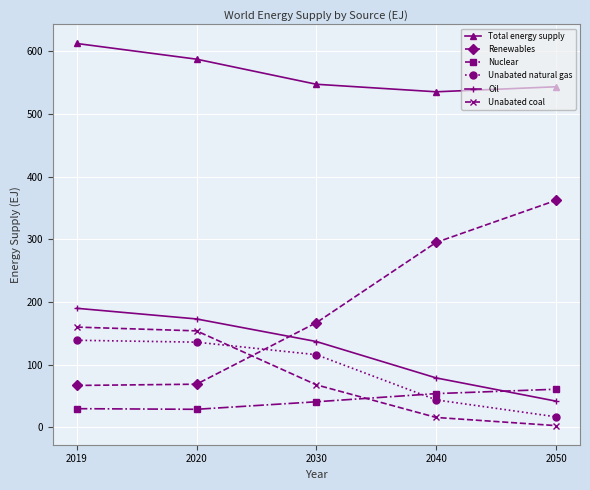

What is the value of the Renewables point at the 3rd from the left?

167